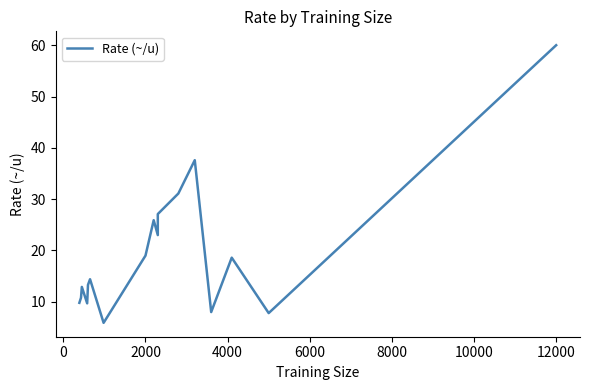

Count the number of categories in the chart.

18